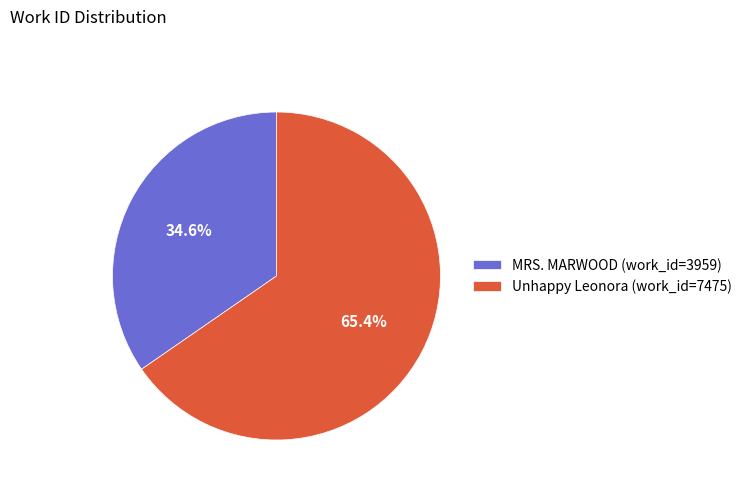

How much of the chart is everything except MRS. MARWOOD (work_id=3959)?

65.4%